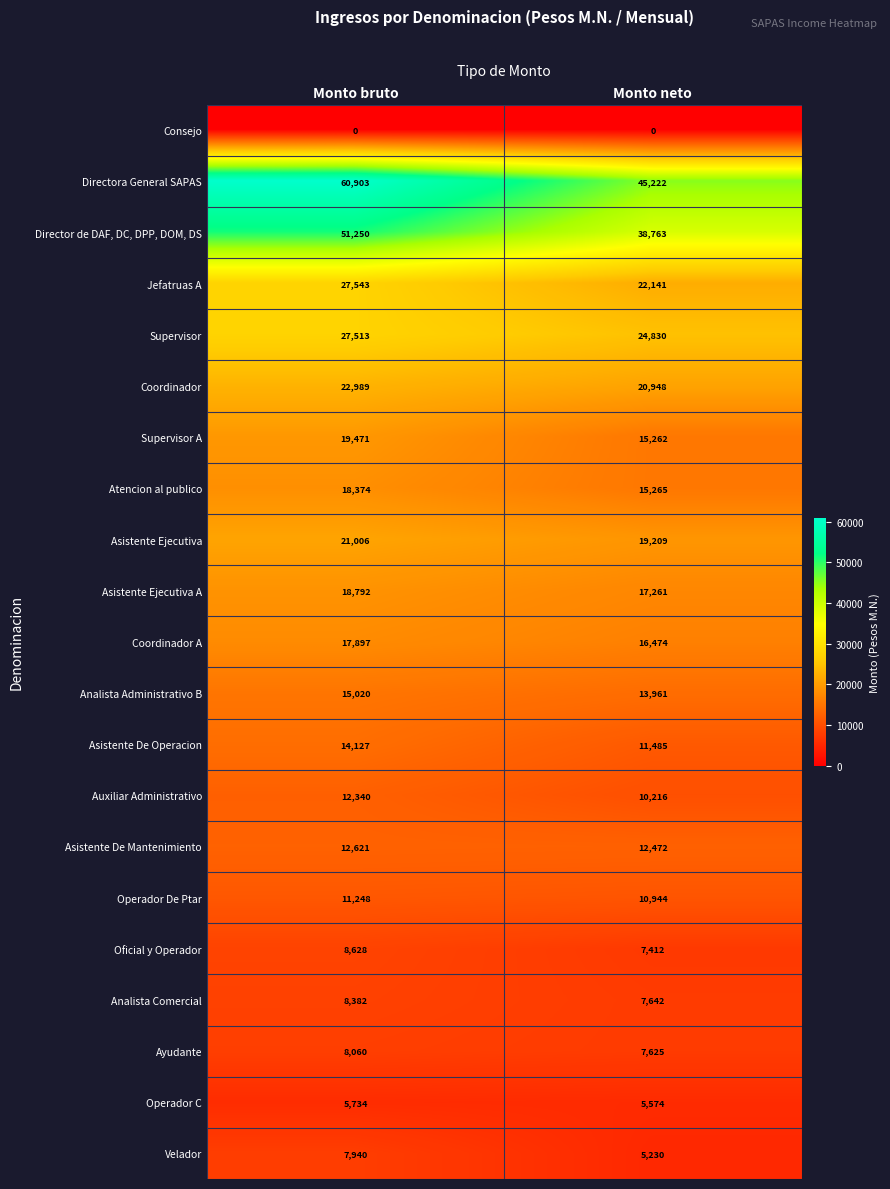

Where is Coordinador A nearest to the value 17185?

Monto neto